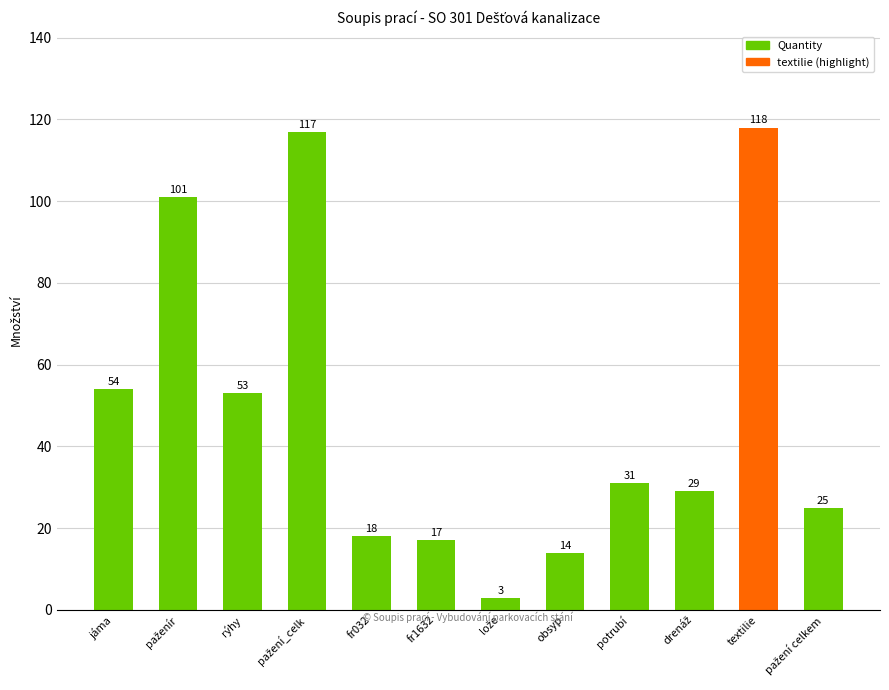

What is the minimum value shown in the chart?

3